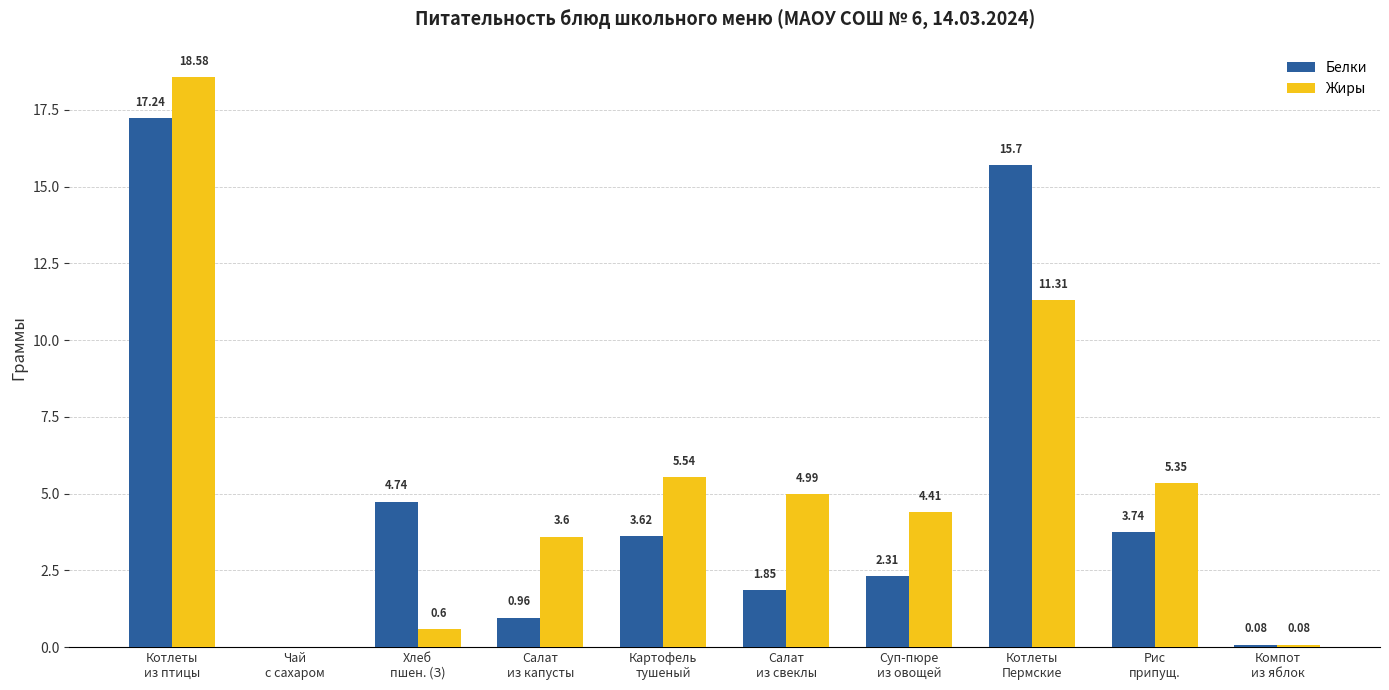

Which series has the largest total across all categories?

Жиры